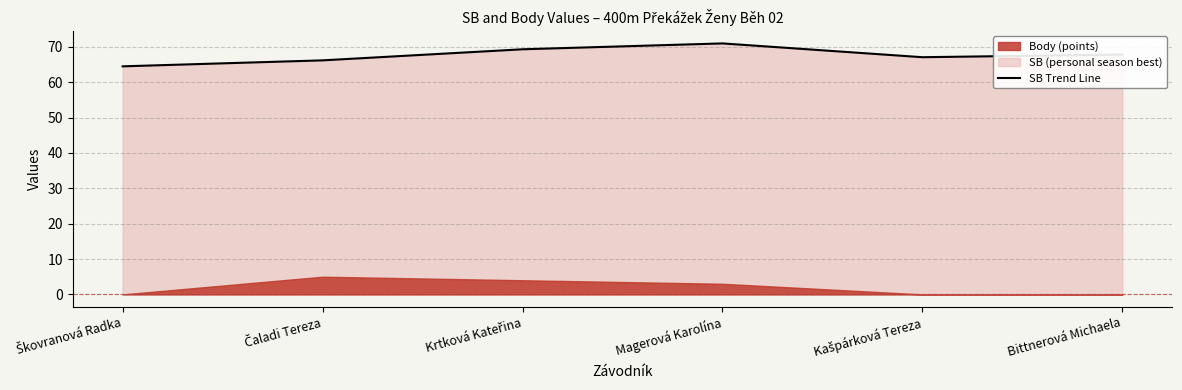

What is the change in value from Magerová Karolína to Kašpárková Tereza?

-3.9